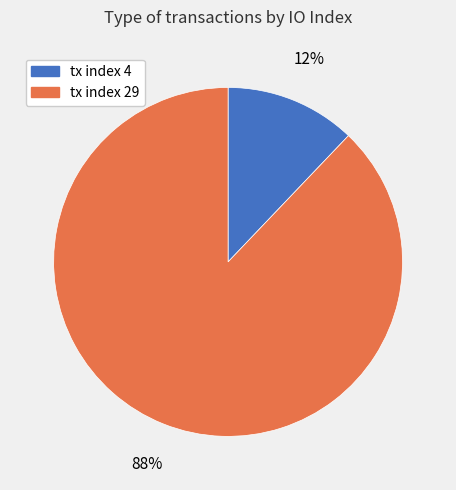

Is the sum of tx index 4 and tx index 29 greater than half?

Yes